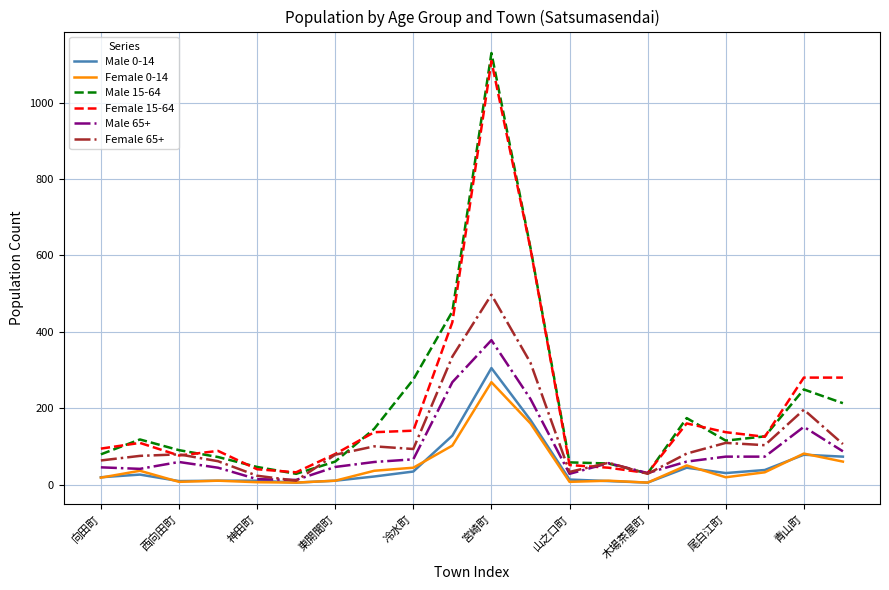

True or false: Female 0-14 and Female 15-64 cross at least once.

False